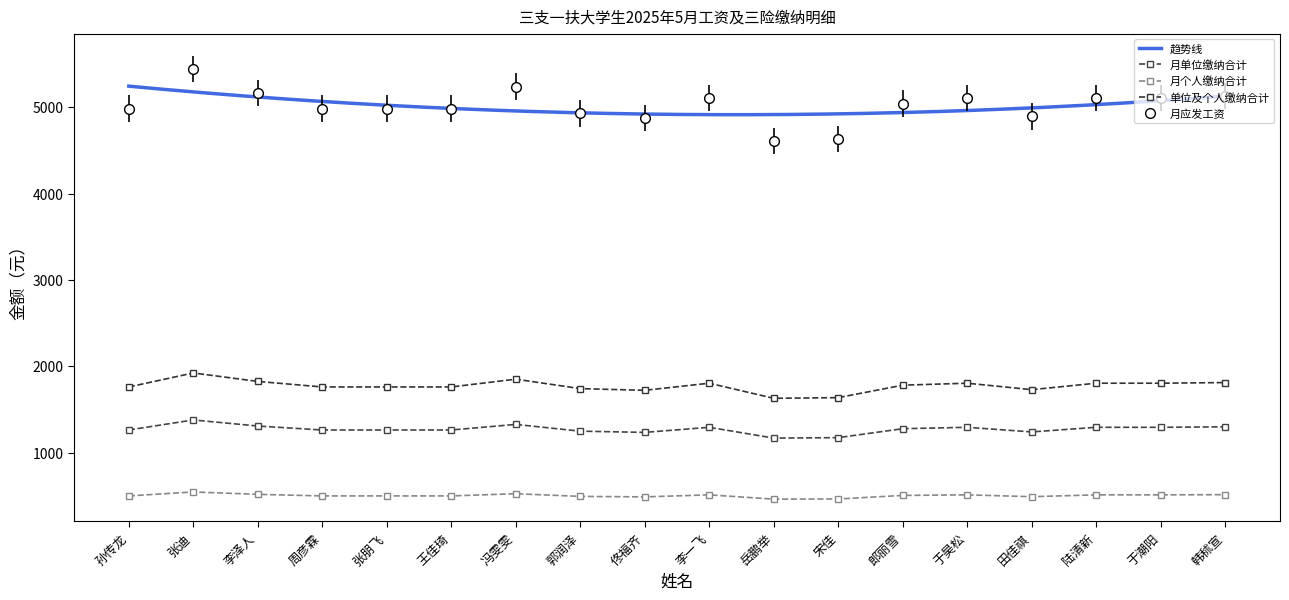

What is the sum of all 月单位缴纳合计 values?

22877.4